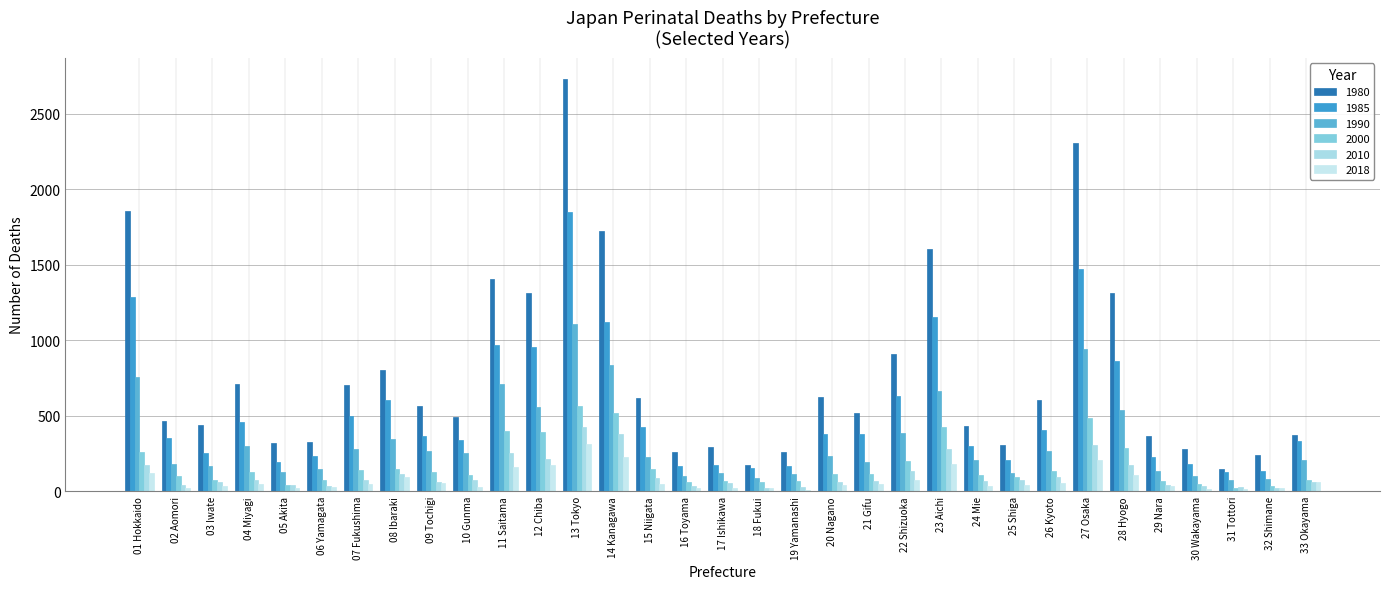

What are all the series names shown in the legend?

1980, 1985, 1990, 2000, 2010, 2018